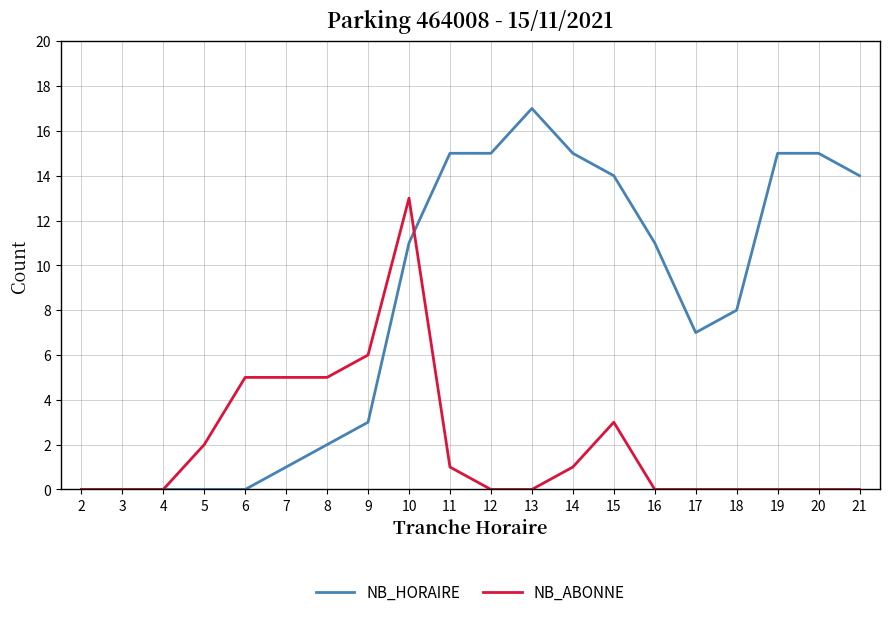

Rank the series by their maximum value, from highest to lowest.

NB_HORAIRE, NB_ABONNE